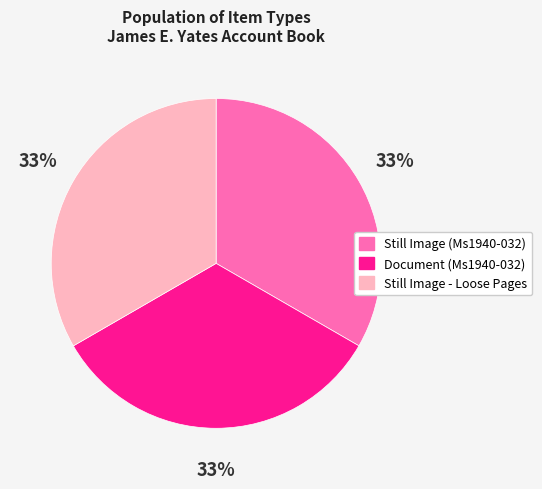

To the nearest percent, what percentage of the pie is Still Image - Loose Pages?

33%